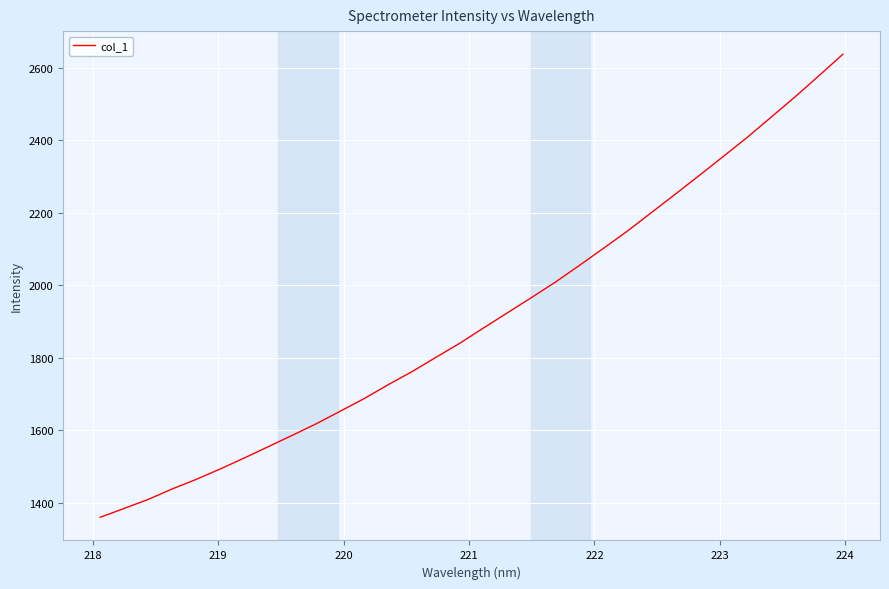

Reading left to right, transcribe all the data shown in this chart.

1360.2	1384.6	1409.5	1438.3	1464.7	1493.4	1523.6	1554.7	1586.1	1617.9	1652.5	1687.5	1725.6	1761.9	1801.4	1840.6	1883.0	1924.9	1966.8	2009.6	2055.6	2102.5	2150.2	2201.0	2252.0	2303.5	2355.8	2408.5	2464.3	2520.2	2578.7	2638.0